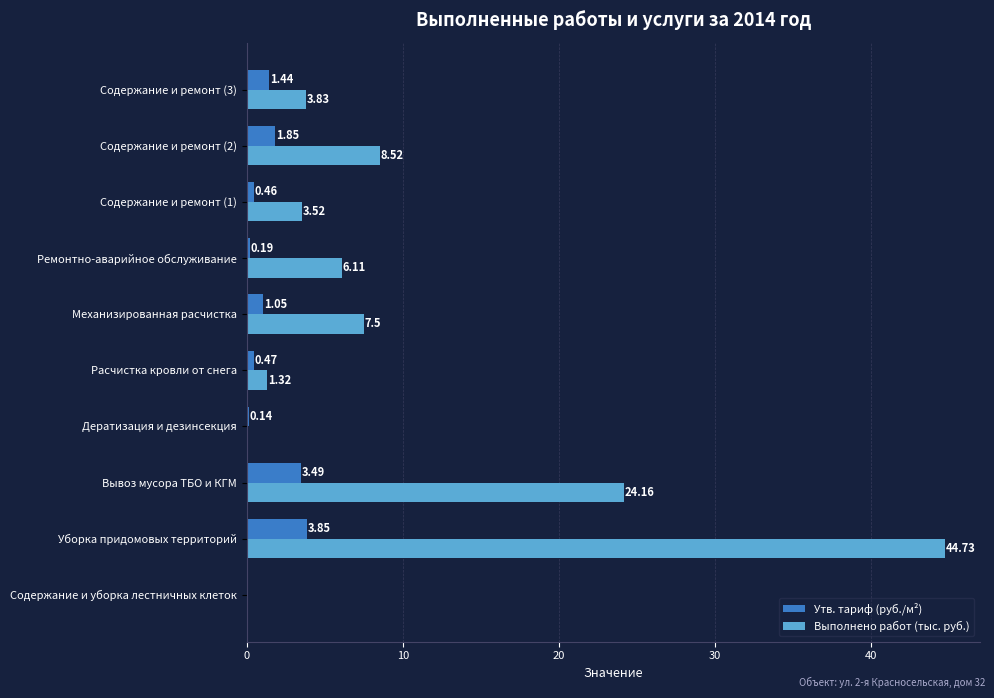

Is the value of Выполнено работ (тыс. руб.) at Расчистка кровли от снега greater than the value of Утв. тариф (руб./м²) at Содержание и ремонт (2)?

No